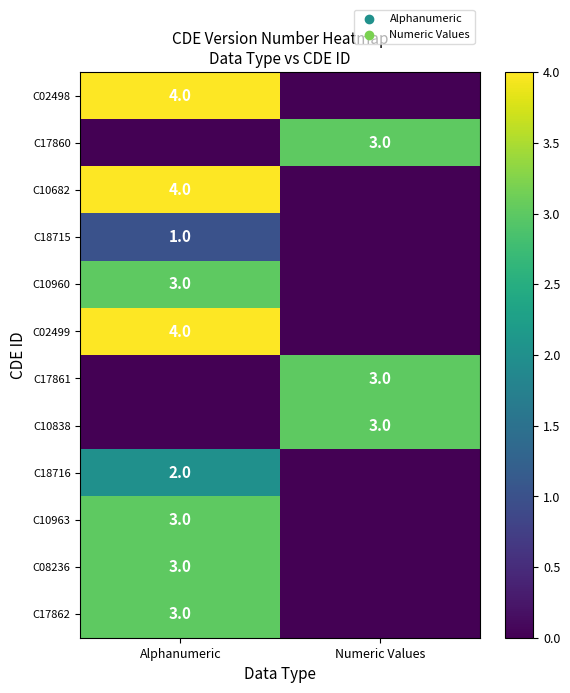

The C17862 series shows 5 at Alphanumeric. True or false?

False